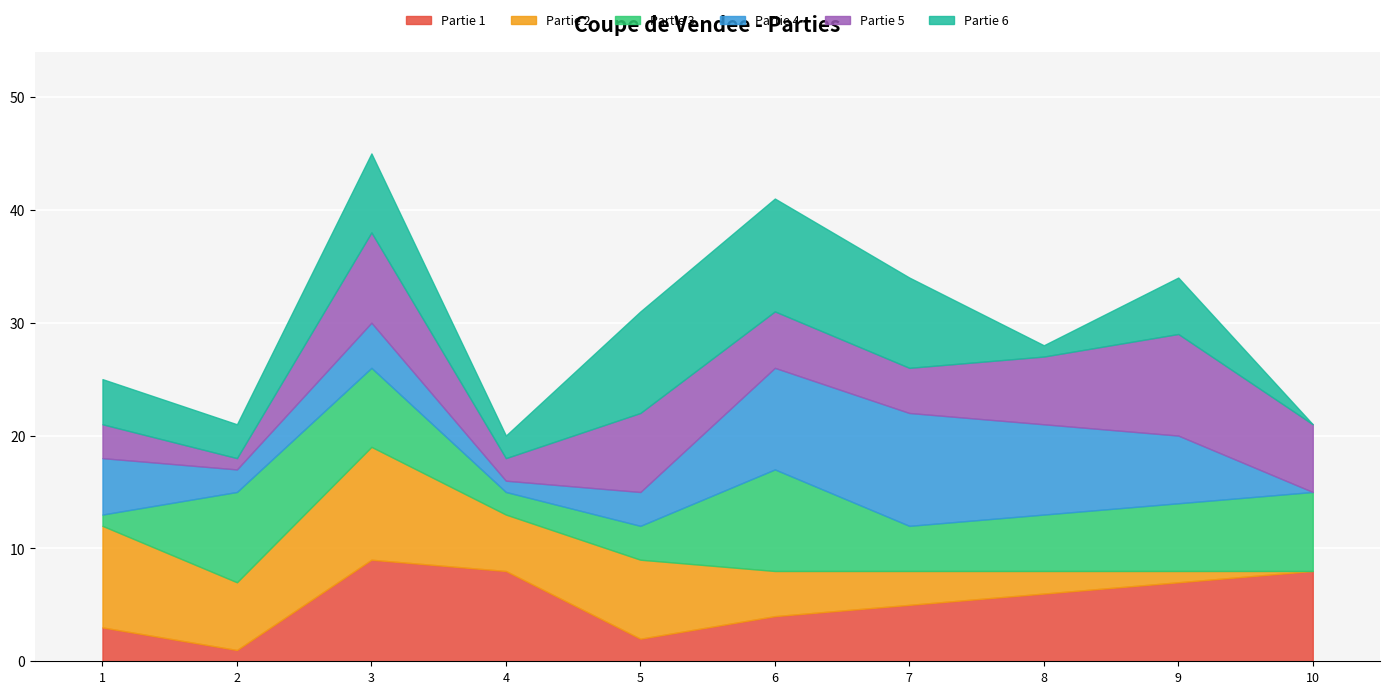

After their last crossing, which series has the higher values: Partie 1 or Partie 4?

Partie 1